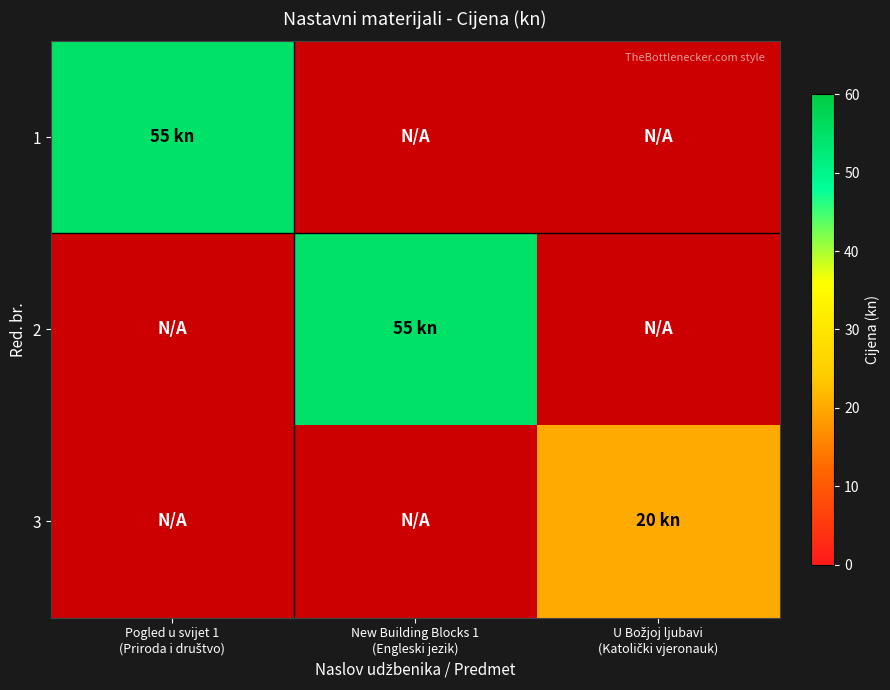

What is the maximum value shown in the chart?

55.0